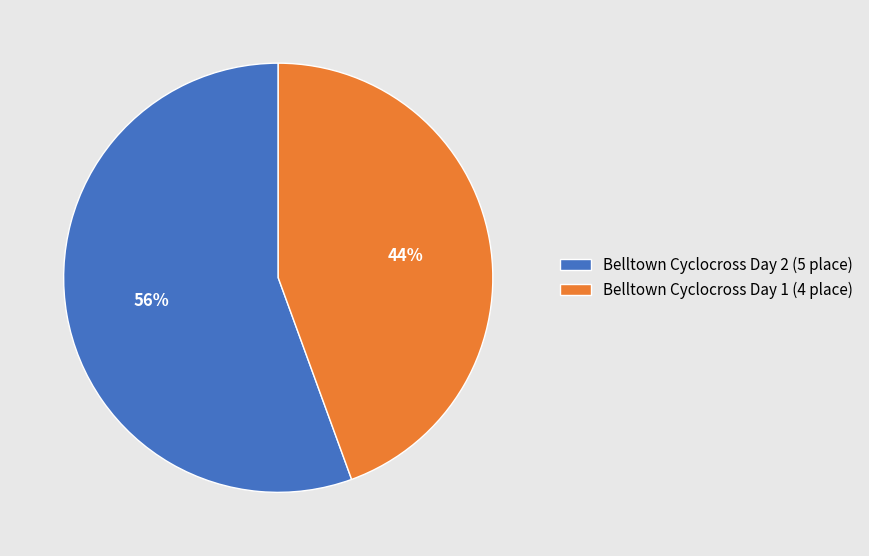

To the nearest percent, what percentage of the pie is Belltown Cyclocross Day 1?

44%